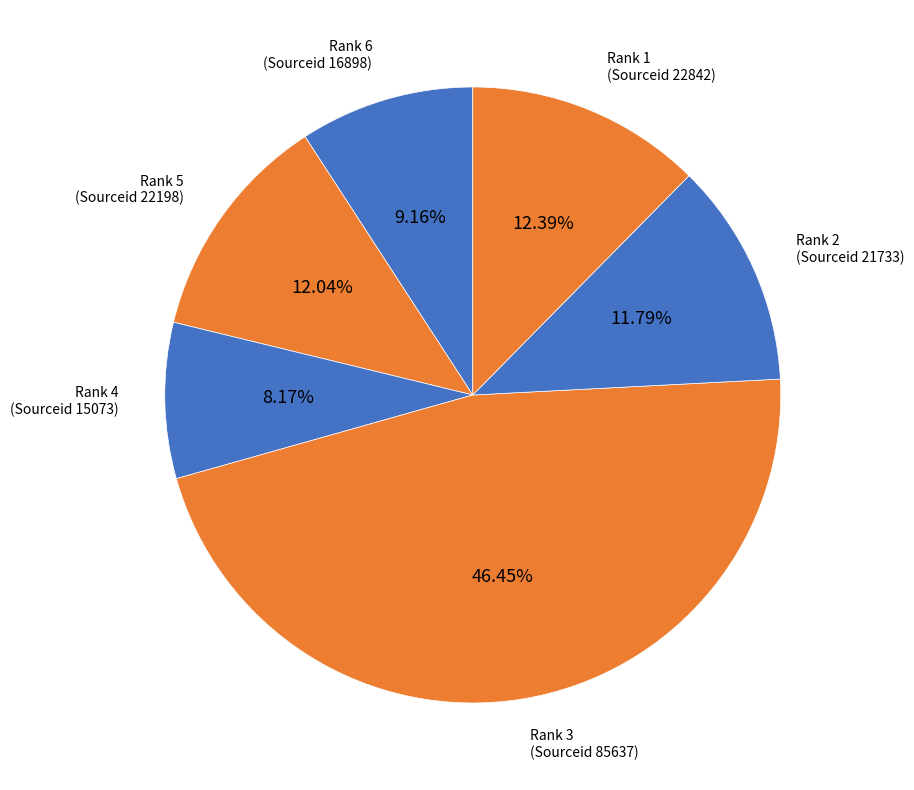

How many segments does this pie chart have?

6